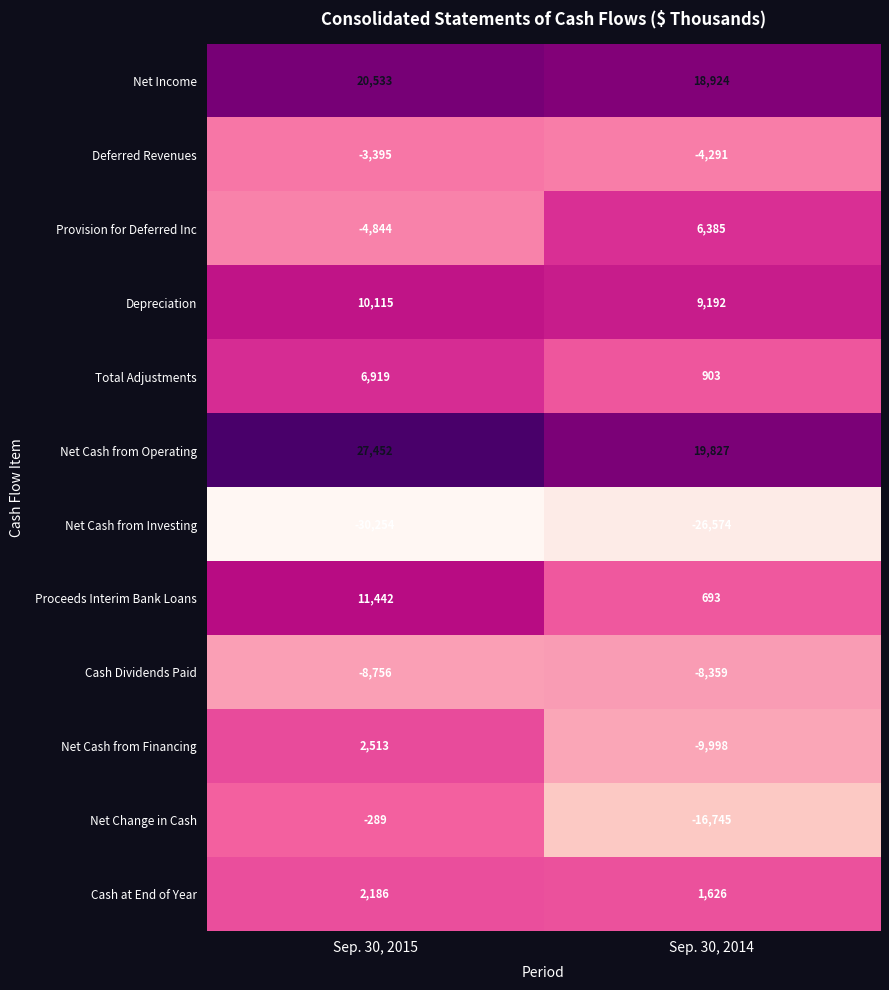

What is the total value across all series at Sep. 30, 2014?

-8417